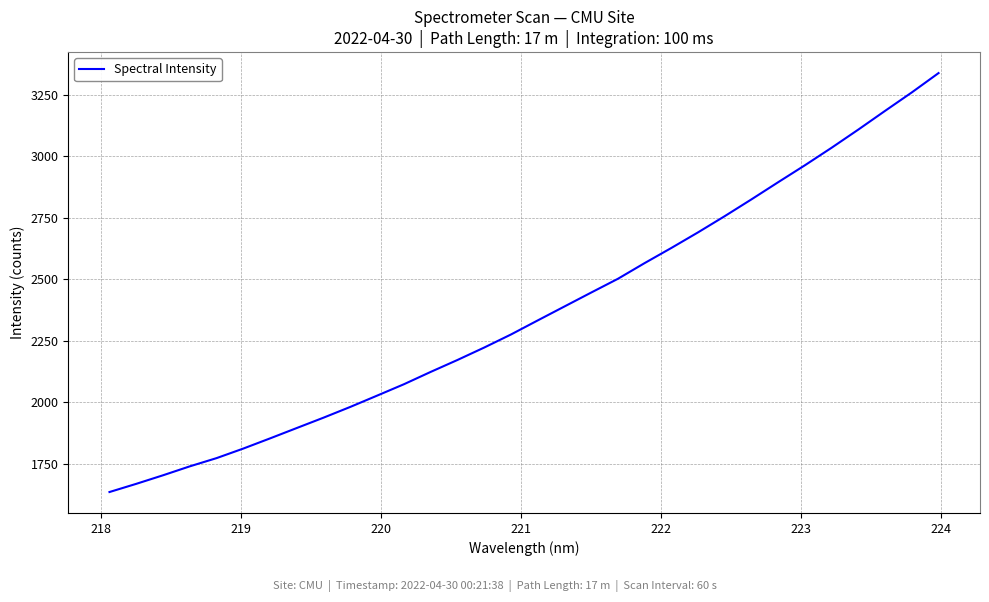

What is the smallest value displayed?

1635.7